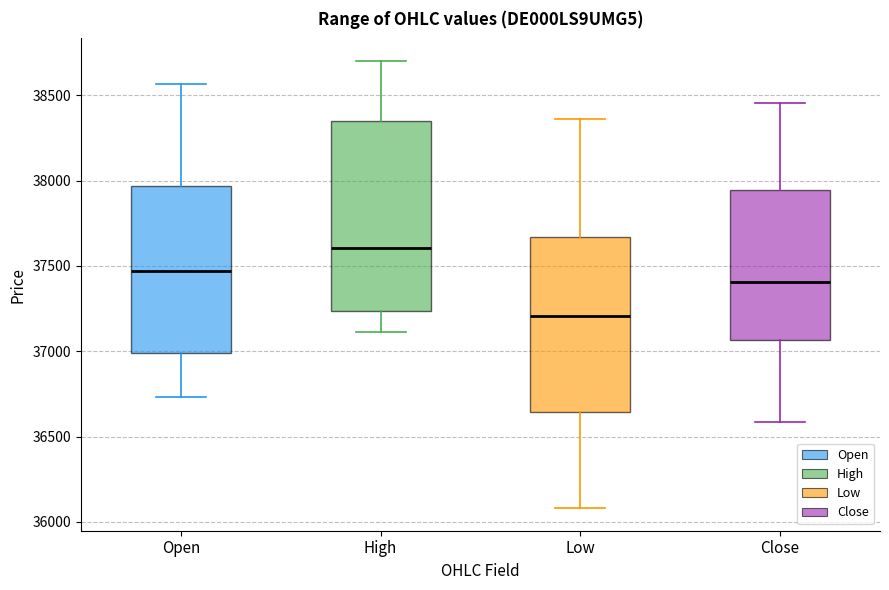

Which box is the tallest, from its lower edge to its upper edge?

High